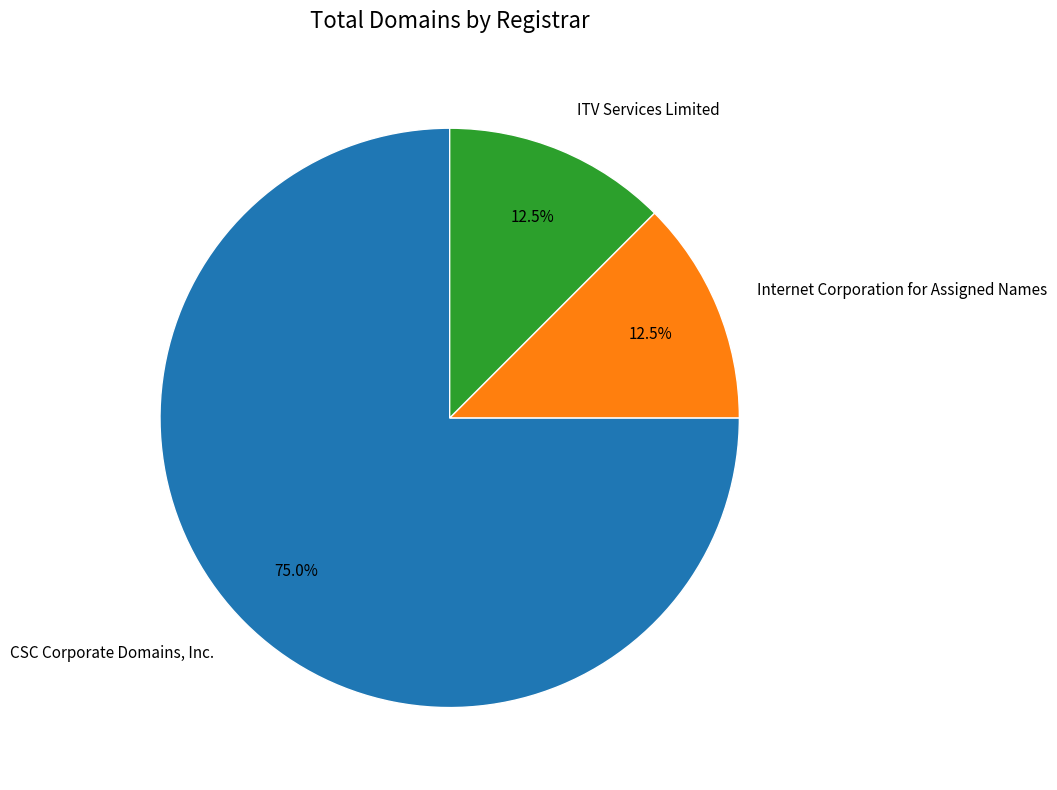

Combined, what portion of the pie is ITV Services Limited and Internet Corporation for Assigned Names?

25.0%